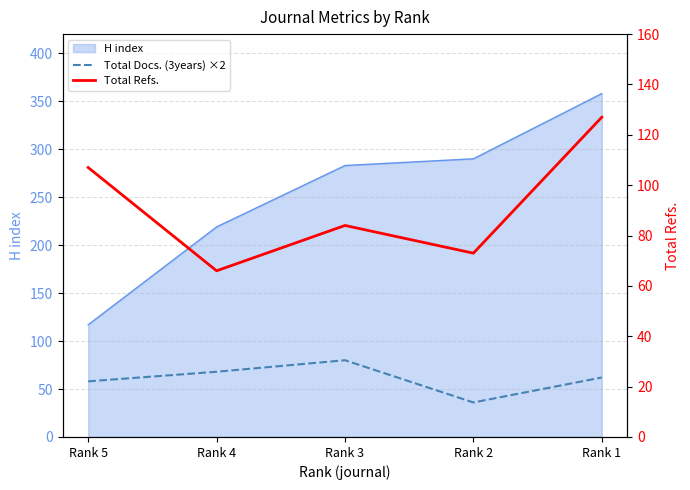

Which series ends up on top after the final intersection of Total Refs. and Total Docs. (3years) ×2?

Total Refs.